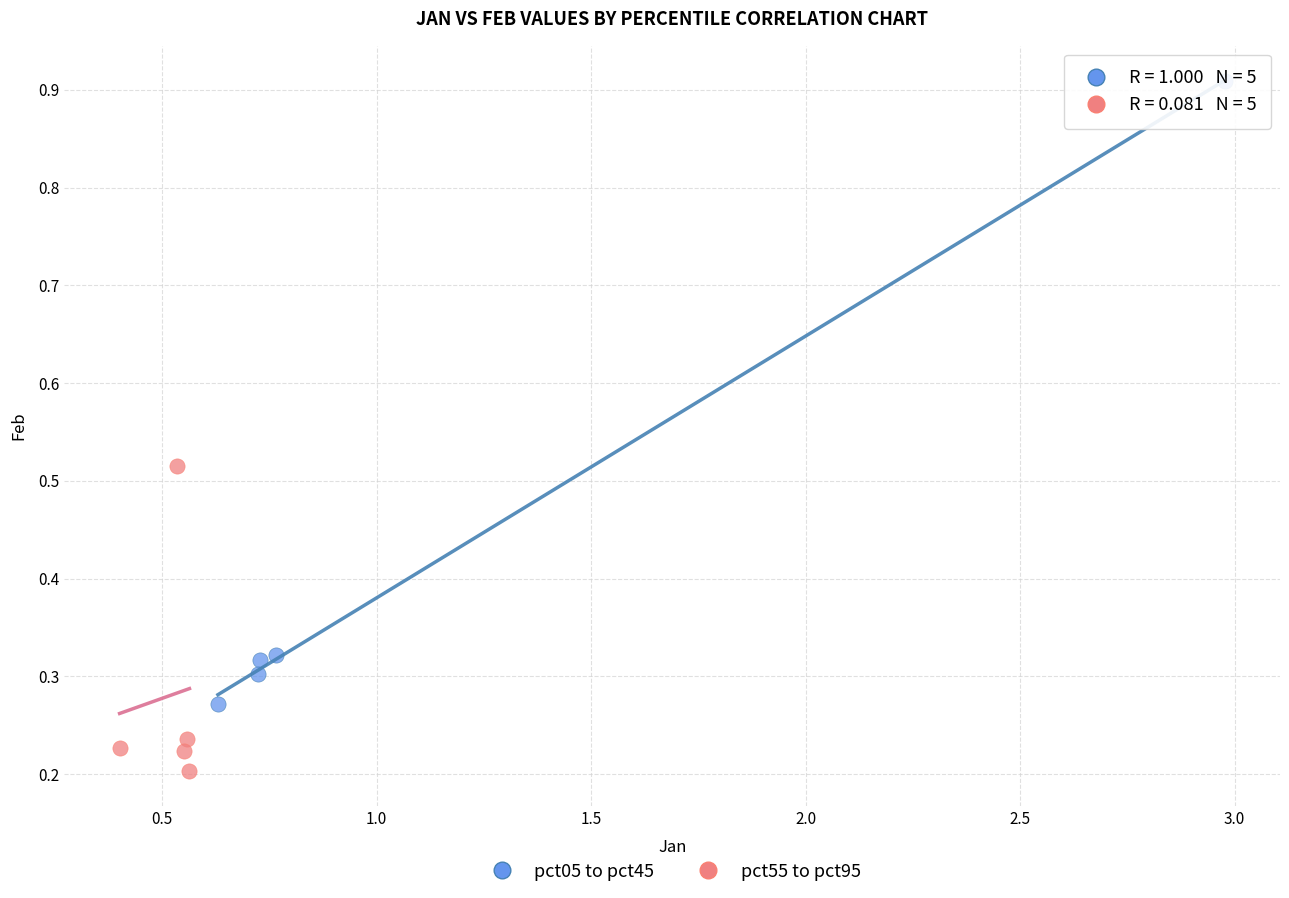

What are all the series names shown in the legend?

pct05 to pct45, pct55 to pct95